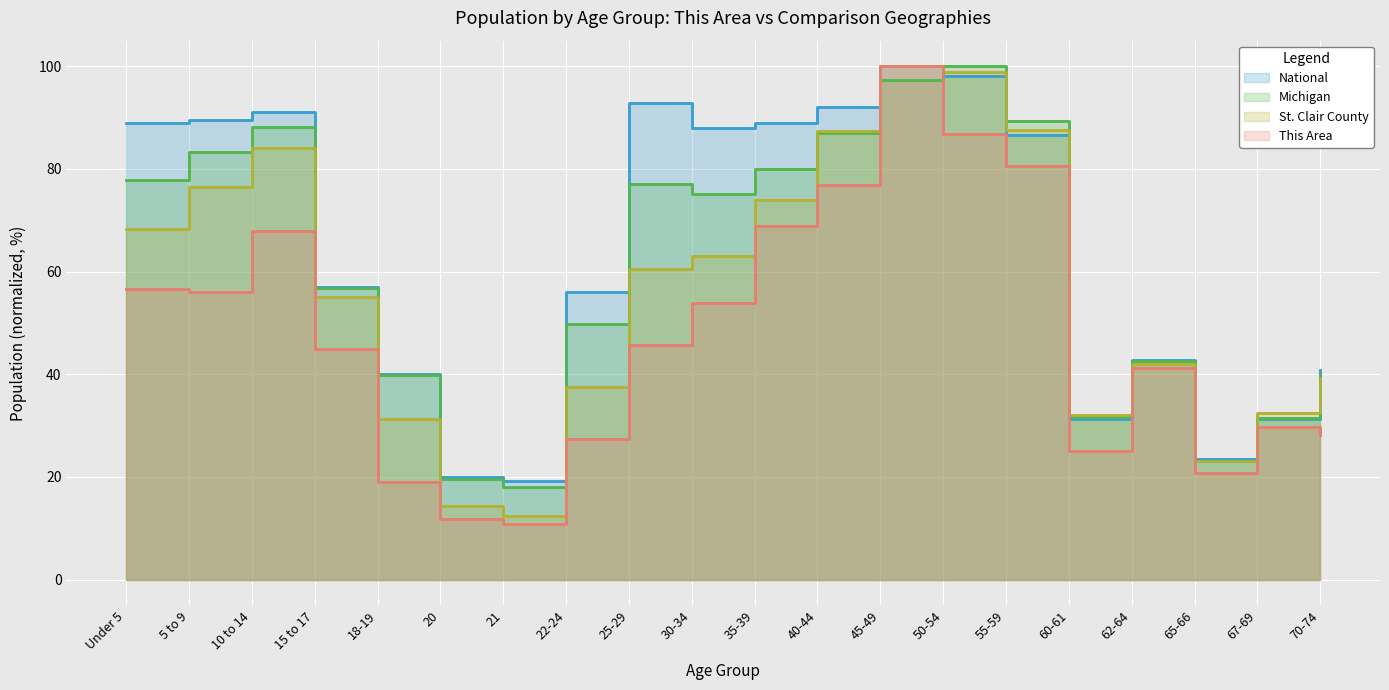

Which series changed the most between Under 5 and 45-49?

This Area